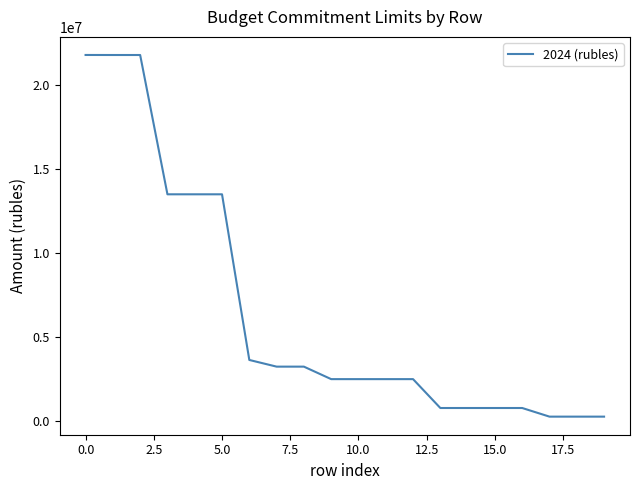

What is the greatest value displayed?

21771060